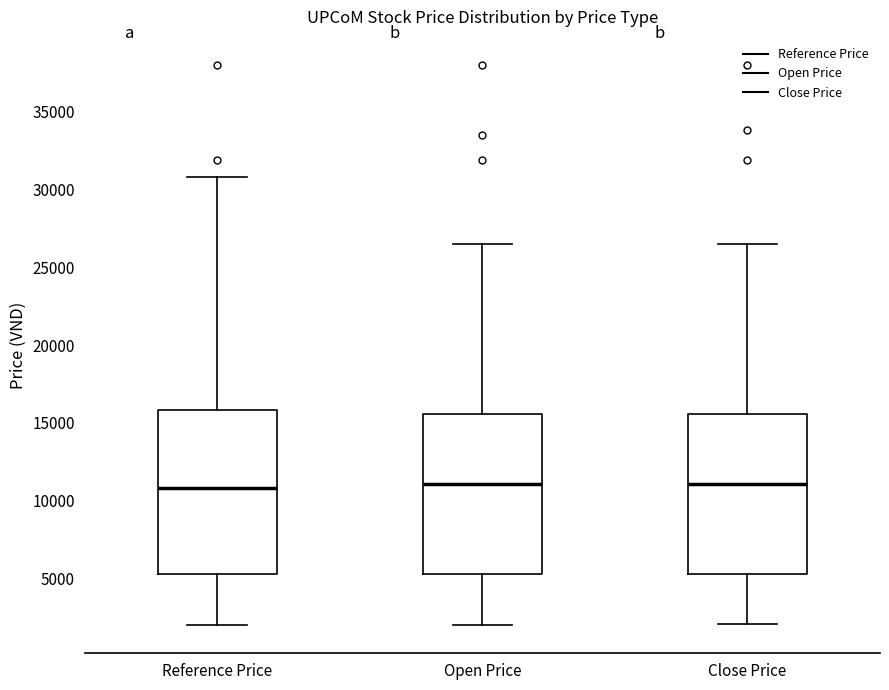

Reading left to right, read every box against the y-axis: the position of its median line, the range the box covers, and the ends of its whiskers. The values are not printed on the chart, so give them approximately, as read against the axis.

Reference Price: median 11000, box 5500 to 16000, whiskers 2000 to 31000
Open Price: median 11000, box 5500 to 15500, whiskers 2000 to 26500
Close Price: median 11000, box 5500 to 15500, whiskers 2000 to 26500